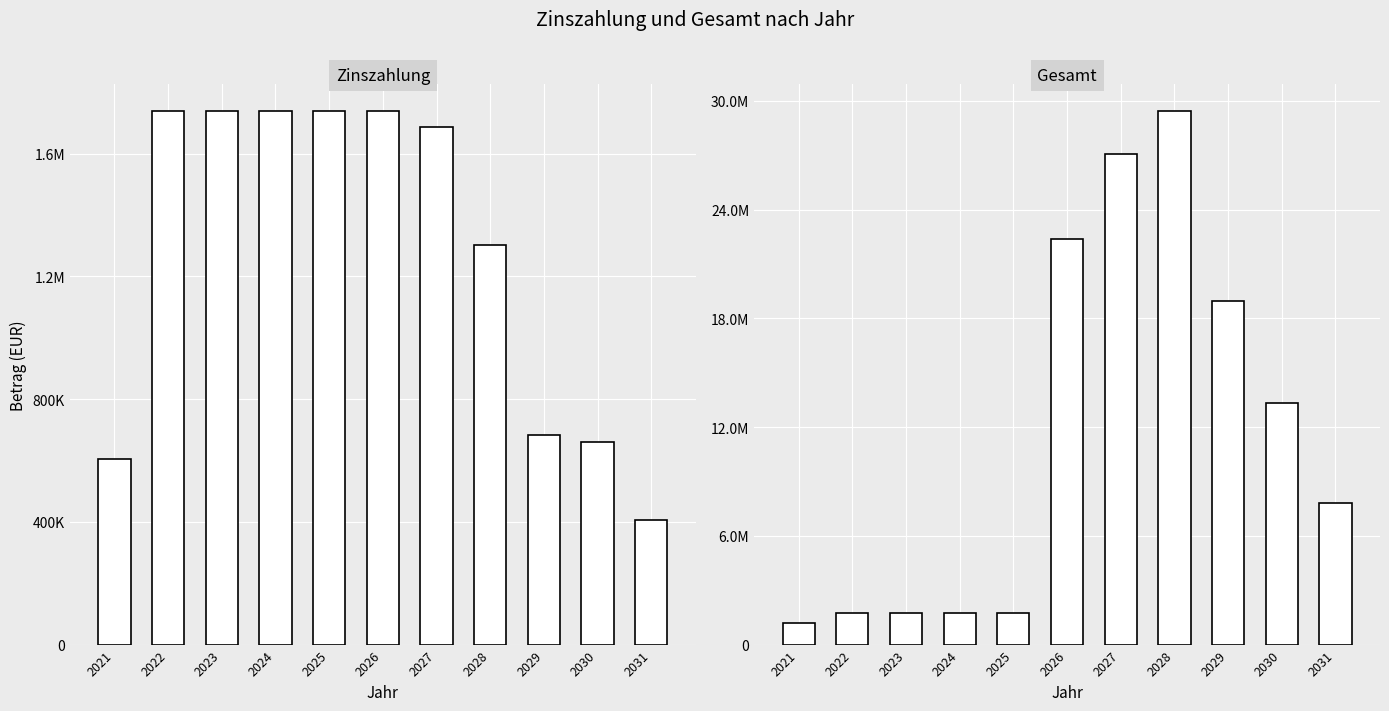

How many groups of bars are there?

11